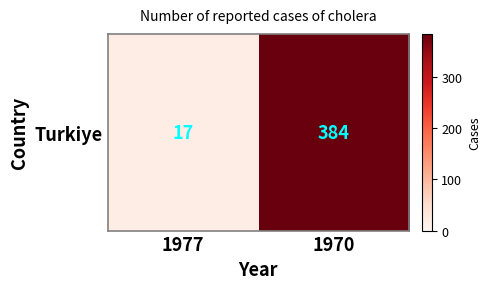

Rank the categories by value from lowest to highest.

1977, 1970